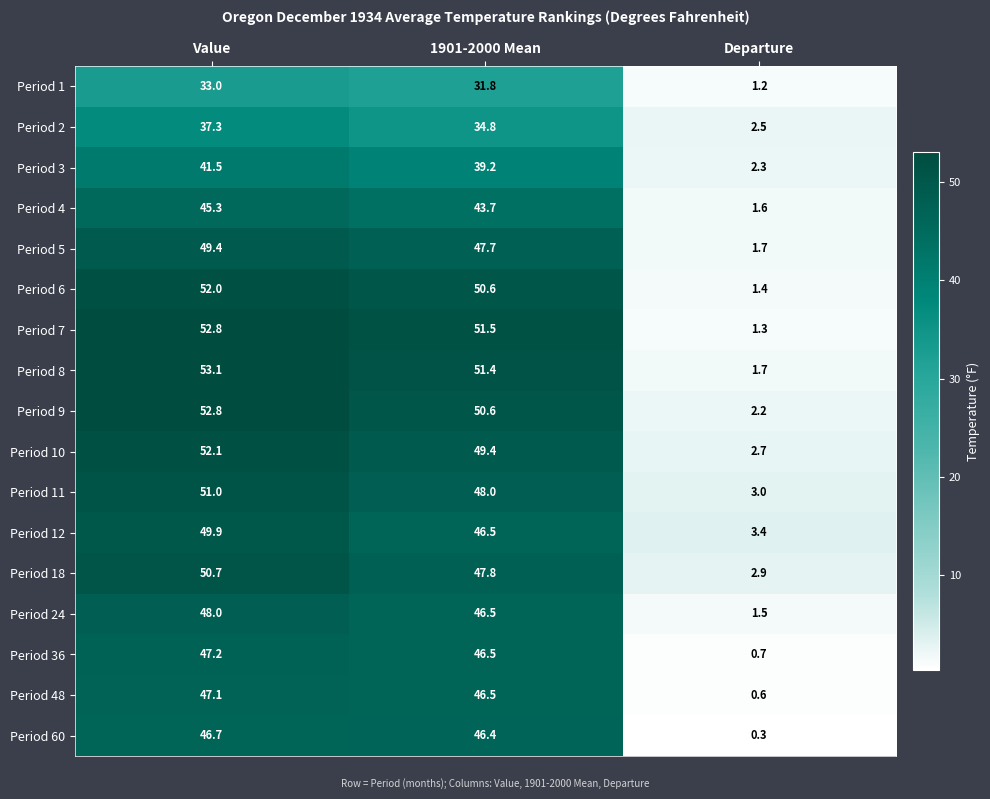

The Period 9 series shows 67.1 at 1901-2000 Mean. True or false?

False